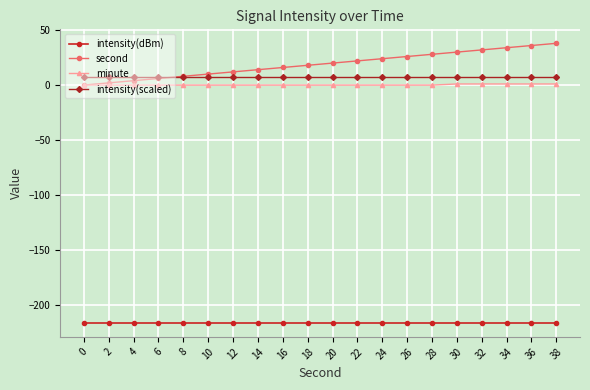

How many lines are shown in the chart?

4